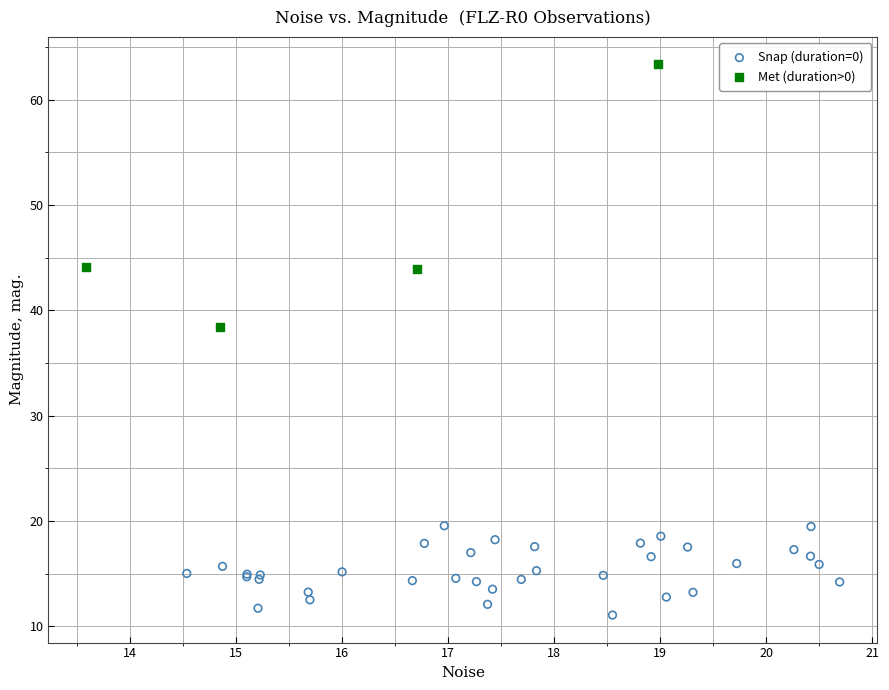

What are all the series names shown in the legend?

Snap (duration=0), Met (duration>0)